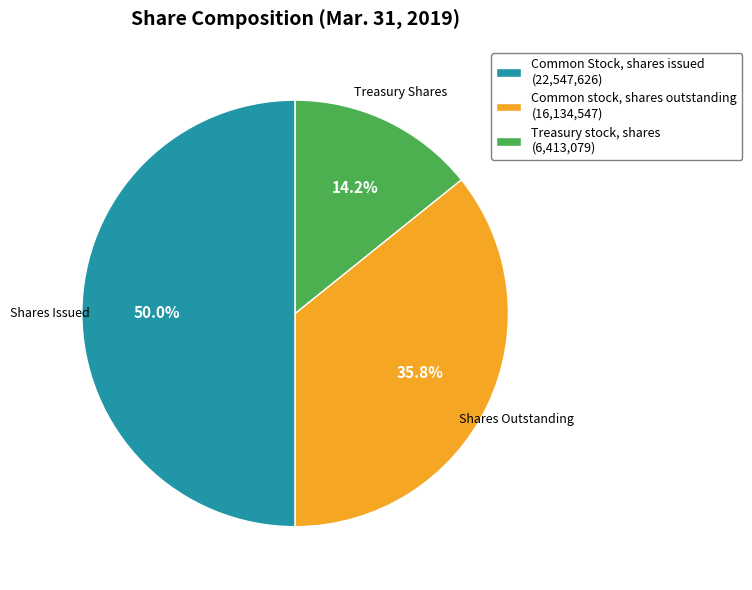

To the nearest percent, what portion does Common Stock, shares issued represent?

50%